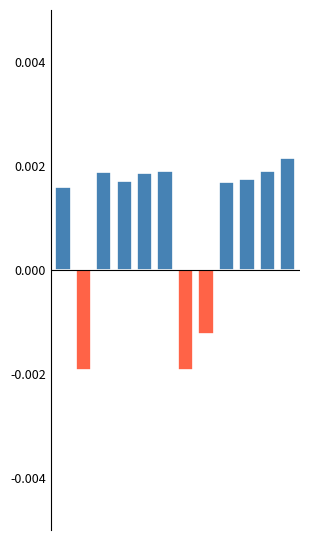

Count the number of values greater than 0.

9